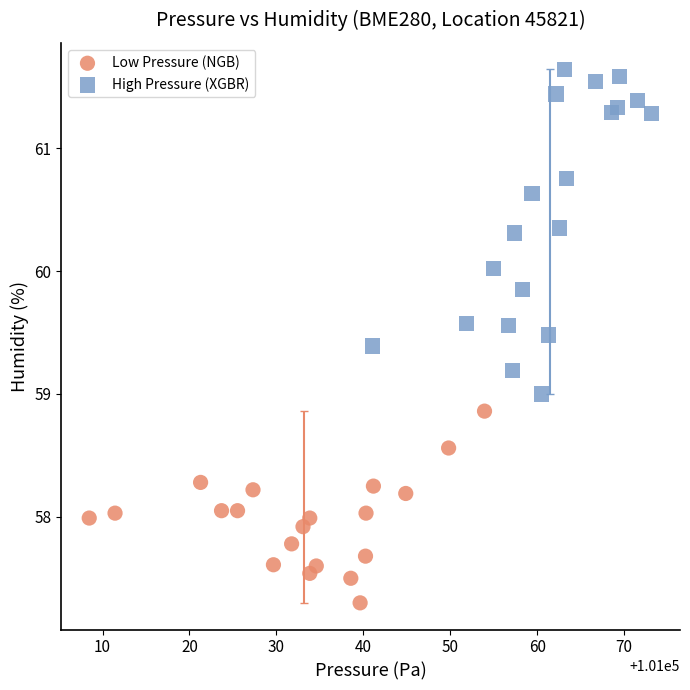

Which series has the largest Y range (max minus min)?

High Pressure (XGBR)